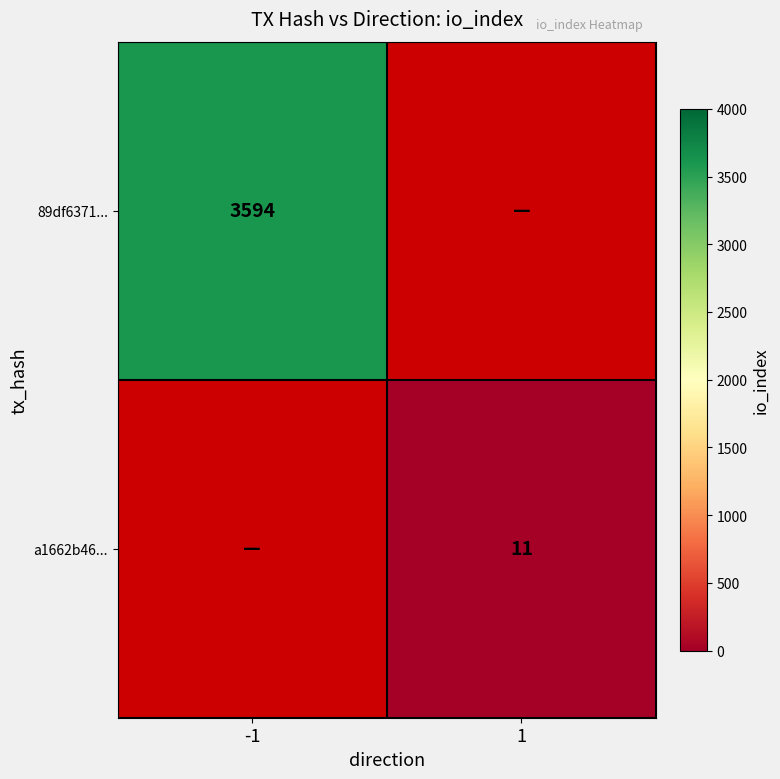

The value of 89df6371... at -1 is 3594. True or false?

True